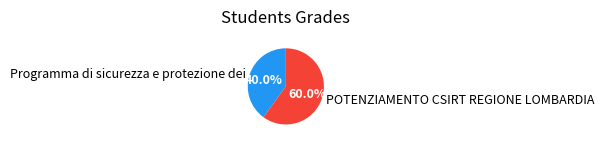

To the nearest percent, what is the difference between the largest and smallest slice percentages?

20%